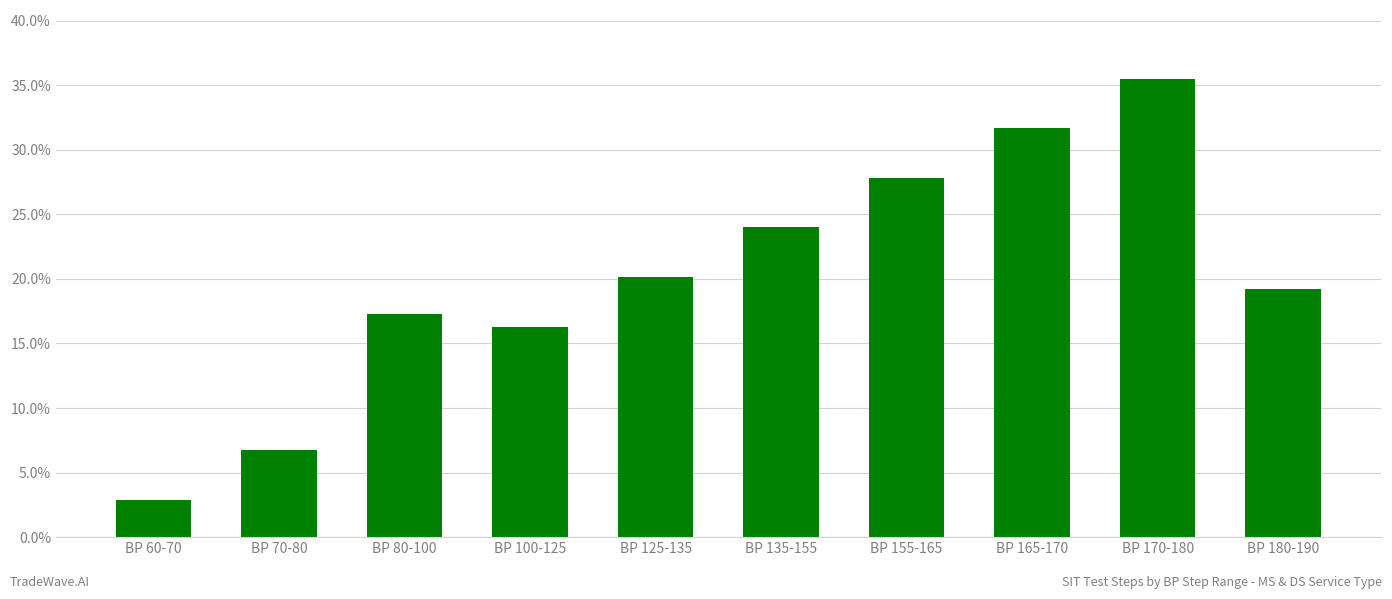

What is the sum of the values at BP 170-180 and BP 100-125?

51.8